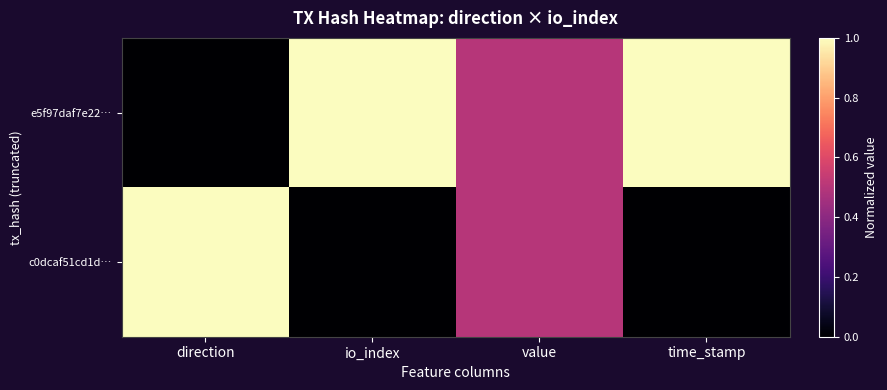

Reading right to left, transcribe all the data shown in this chart.

e5f97daf7e22…: time_stamp=1.0	value=0.5	io_index=1.0	direction=0.0
c0dcaf51cd1d…: time_stamp=0.0	value=0.5	io_index=0.0	direction=1.0